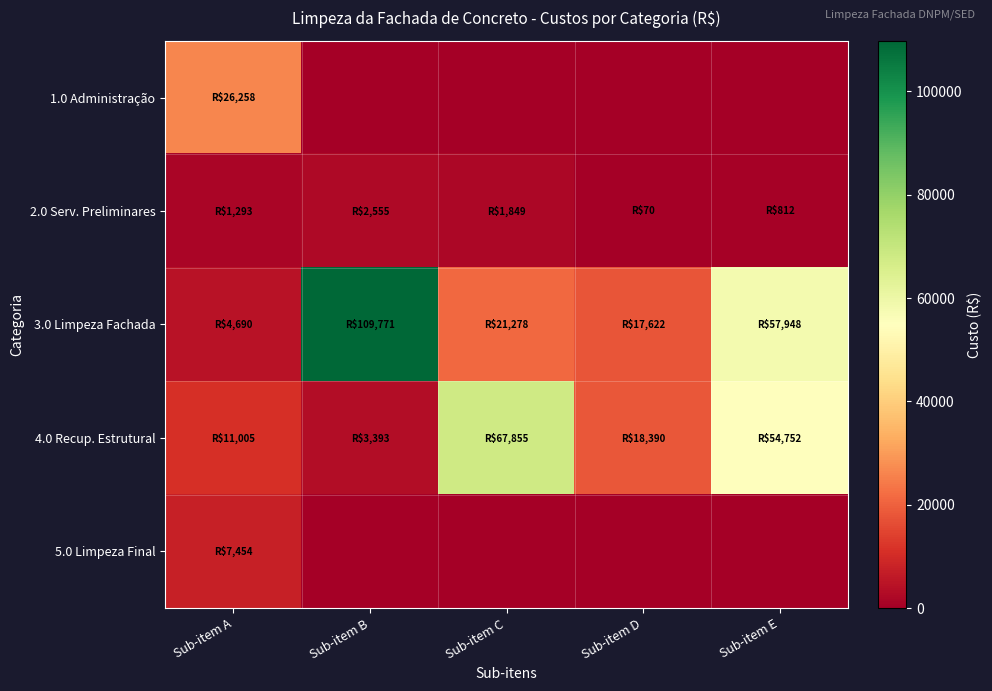

Reading right to left, transcribe all the data shown in this chart.

1.0 Administração: Sub-item E=0.0	Sub-item D=0.0	Sub-item C=0.0	Sub-item B=0.0	Sub-item A=26257.6
2.0 Serv. Preliminares: Sub-item E=812.0	Sub-item D=69.5	Sub-item C=1848.7	Sub-item B=2554.8	Sub-item A=1293.3
3.0 Limpeza Fachada: Sub-item E=57947.6	Sub-item D=17621.9	Sub-item C=21277.9	Sub-item B=109770.8	Sub-item A=4690.4
4.0 Recup. Estrutural: Sub-item E=54752.3	Sub-item D=18389.7	Sub-item C=67855.4	Sub-item B=3392.8	Sub-item A=11004.6
5.0 Limpeza Final: Sub-item E=0.0	Sub-item D=0.0	Sub-item C=0.0	Sub-item B=0.0	Sub-item A=7453.8